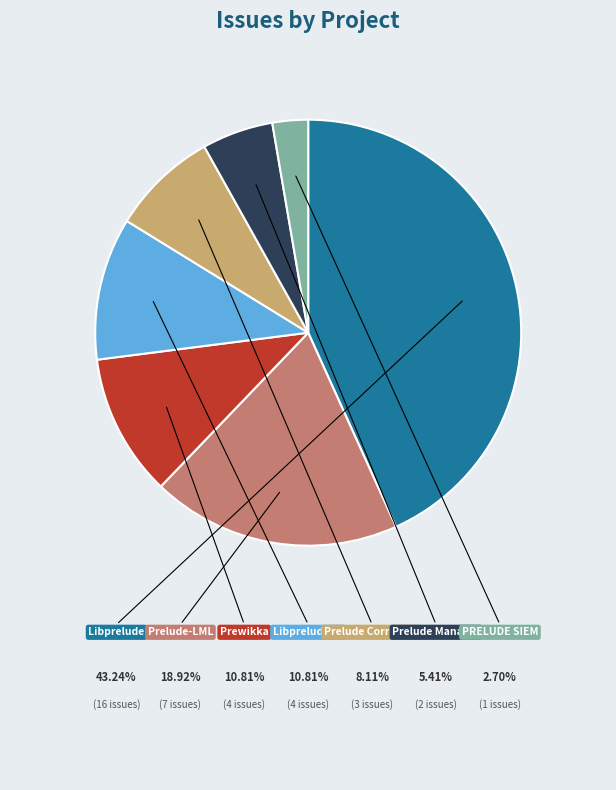

What is the total percentage of Prelude Correlator and LibpreludeDB?

18.9%